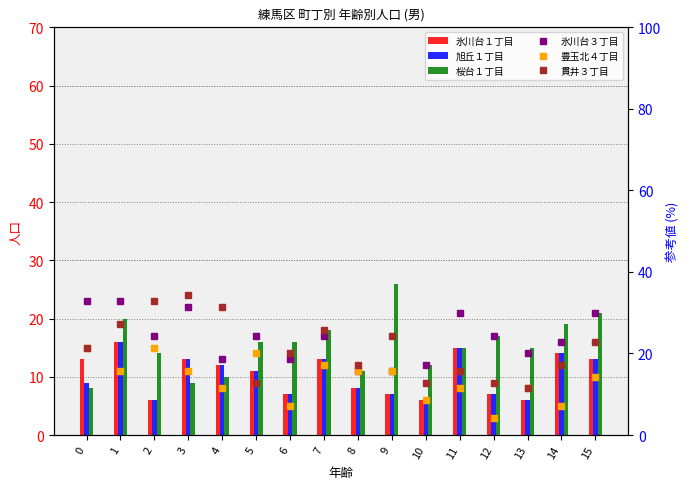

What is the difference between the 豊玉北４丁目 values at 5 and 7?

2.9